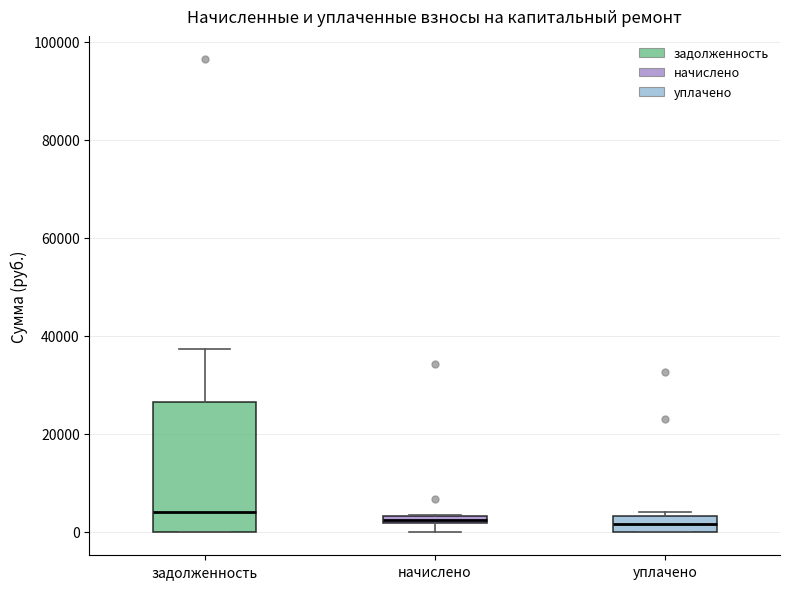

Where is the lower edge of the box for начислено on the y-axis? The values are not printed on the chart, so give them approximately, as read against the axis.

2000